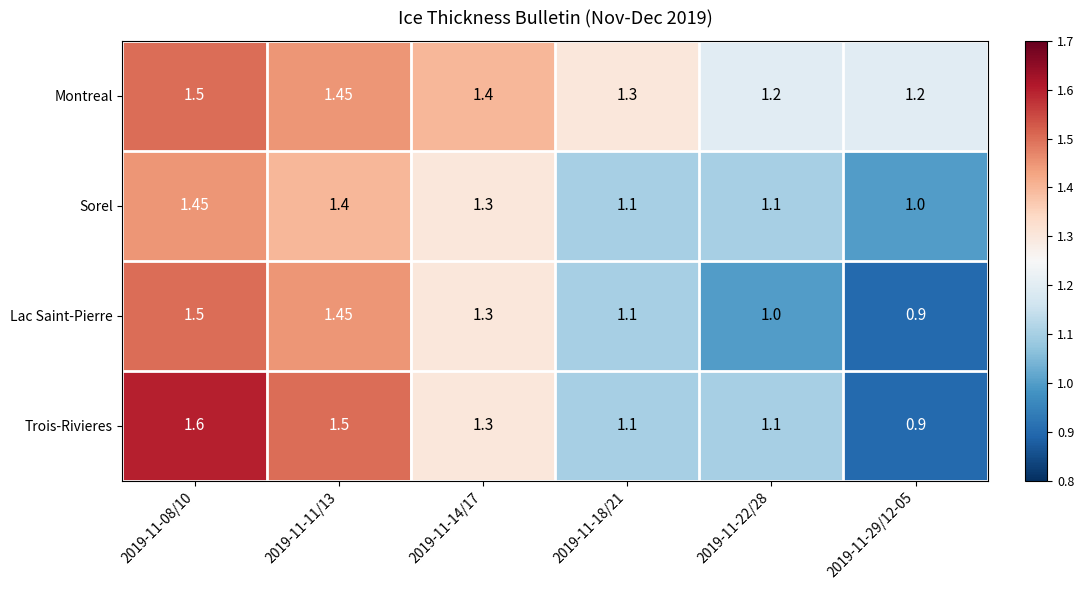

What is the total value across all series at 2019-11-14/17?

5.3